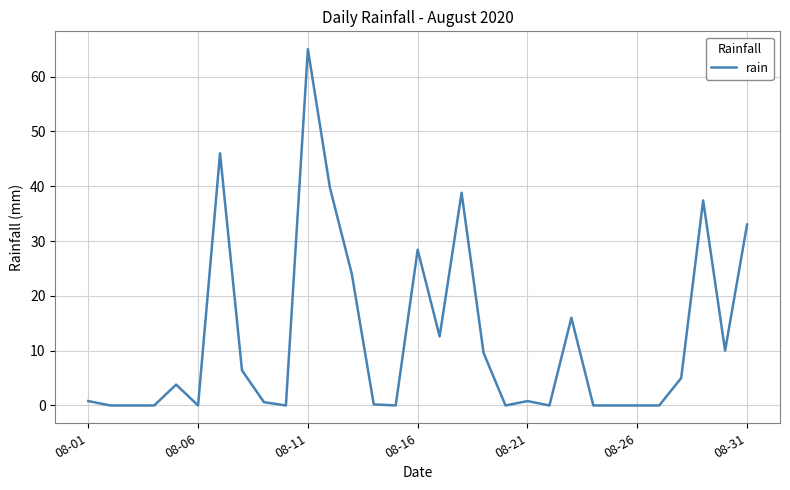

What is the greatest value displayed?

65.0